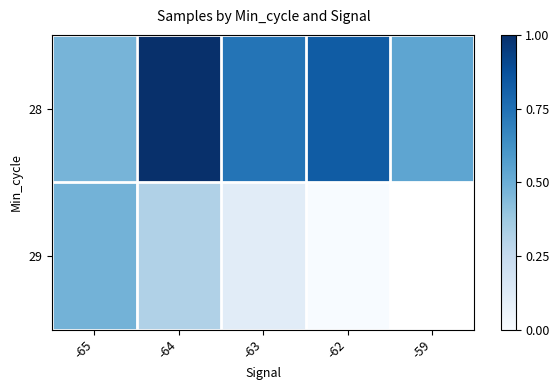

What is the approximate value of 28 at -59?

0.5